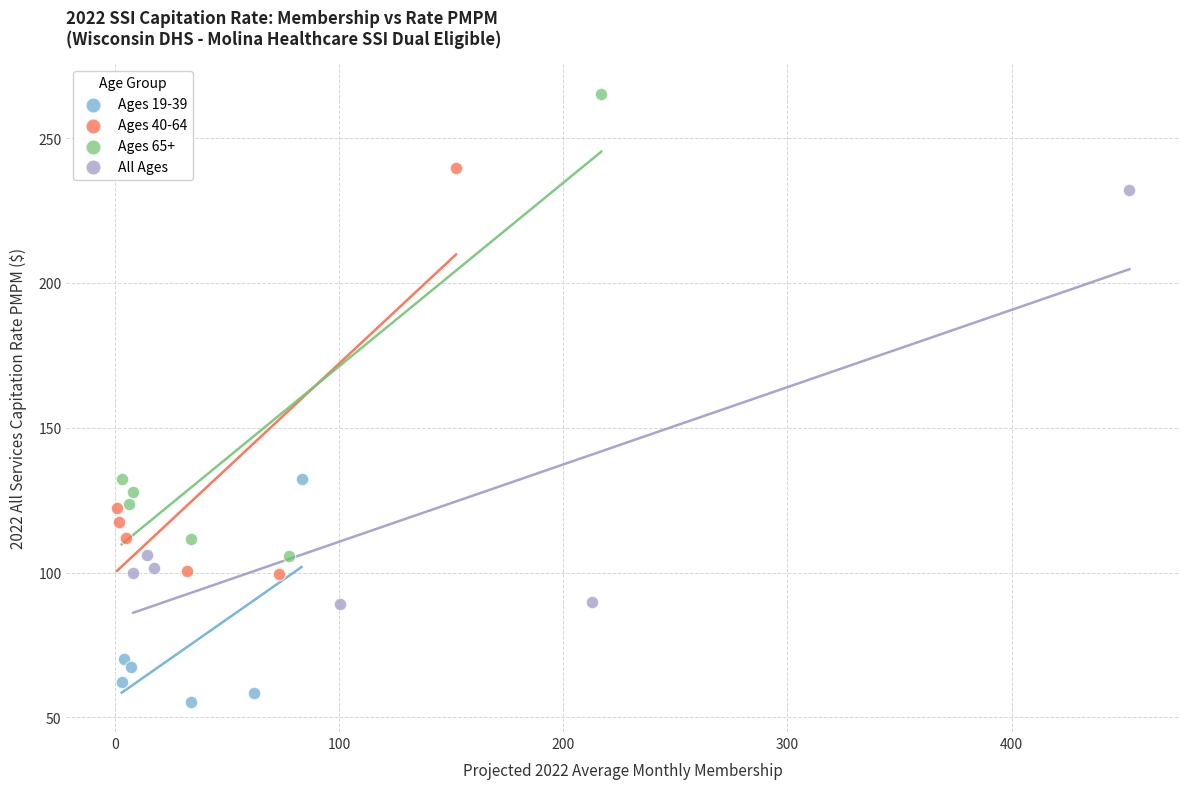

Which series reaches the minimum Y coordinate?

Ages 19-39